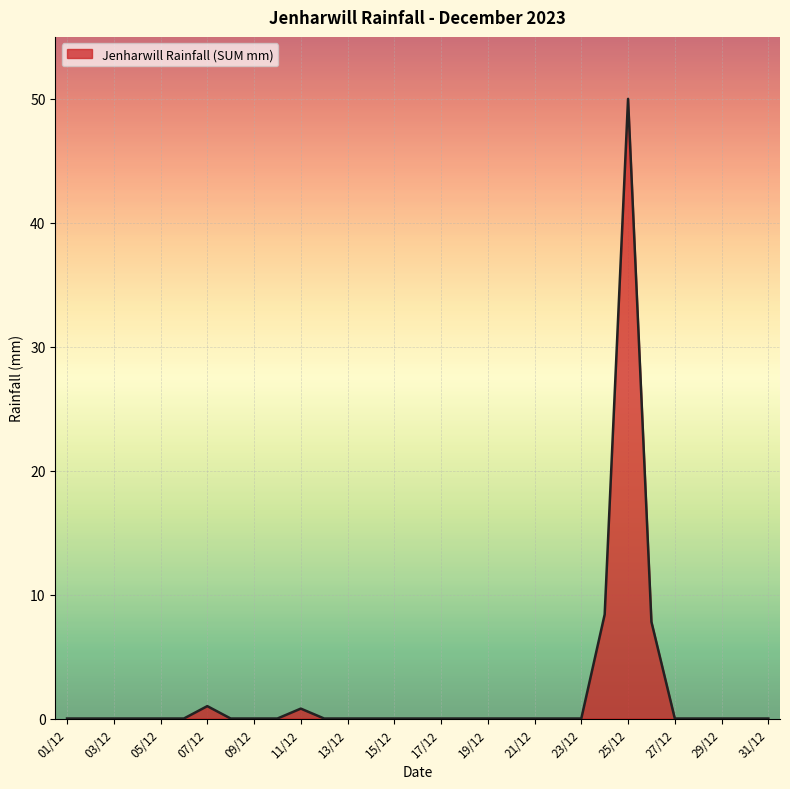

What is the maximum value shown in the chart?

50.0